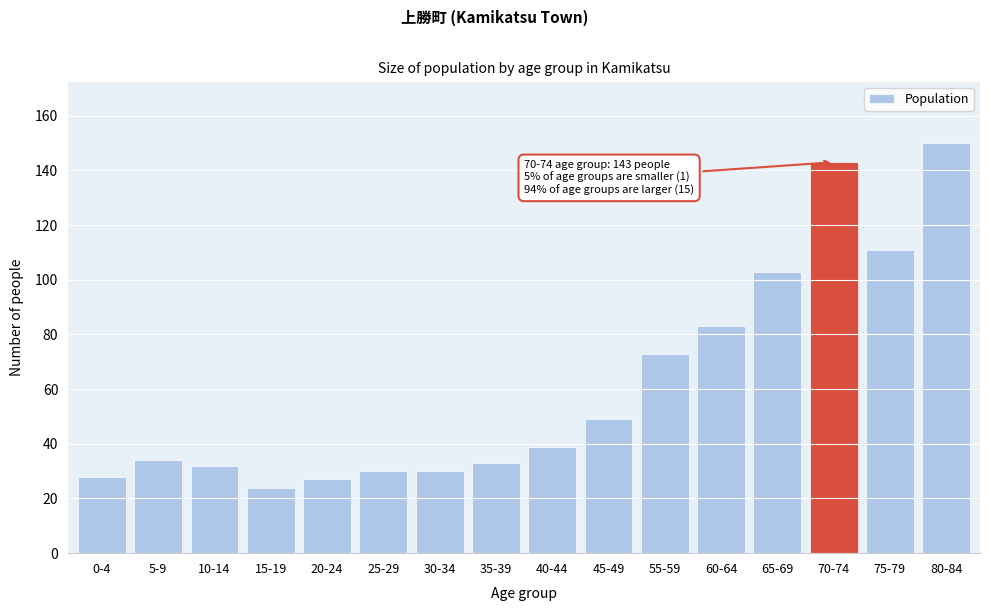

Reading right to left, transcribe all the data shown in this chart.

80-84=150	75-79=111	70-74=143	65-69=103	60-64=83	55-59=73	45-49=49	40-44=39	35-39=33	30-34=30	25-29=30	20-24=27	15-19=24	10-14=32	5-9=34	0-4=28